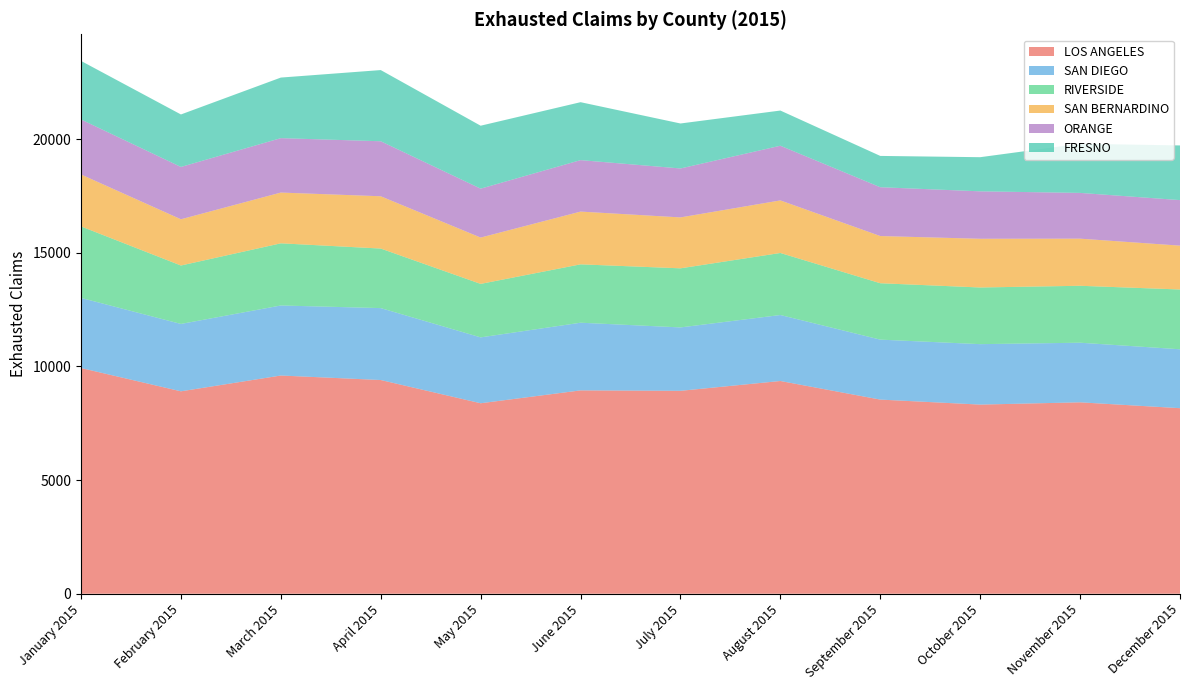

Reading right to left, transcribe all the data shown in this chart.

LOS ANGELES: December 2015=8163	November 2015=8421	October 2015=8321	September 2015=8541	August 2015=9359	July 2015=8927	June 2015=8946	May 2015=8380	April 2015=9402	March 2015=9600	February 2015=8905	January 2015=9930
SAN DIEGO: December 2015=2592	November 2015=2622	October 2015=2659	September 2015=2638	August 2015=2903	July 2015=2789	June 2015=2977	May 2015=2898	April 2015=3164	March 2015=3081	February 2015=2964	January 2015=3084
RIVERSIDE: December 2015=2630	November 2015=2505	October 2015=2493	September 2015=2481	August 2015=2729	July 2015=2600	June 2015=2568	May 2015=2353	April 2015=2620	March 2015=2735	February 2015=2571	January 2015=3146
SAN BERNARDINO: December 2015=1929	November 2015=2073	October 2015=2143	September 2015=2076	August 2015=2313	July 2015=2240	June 2015=2321	May 2015=2038	April 2015=2300	March 2015=2233	February 2015=2034	January 2015=2285
ORANGE: December 2015=2003	November 2015=2013	October 2015=2087	September 2015=2148	August 2015=2405	July 2015=2153	June 2015=2264	May 2015=2152	April 2015=2420	March 2015=2394	February 2015=2302	January 2015=2419
FRESNO: December 2015=2405	November 2015=2162	October 2015=1502	September 2015=1377	August 2015=1548	July 2015=1979	June 2015=2549	May 2015=2769	April 2015=3132	March 2015=2665	February 2015=2309	January 2015=2576